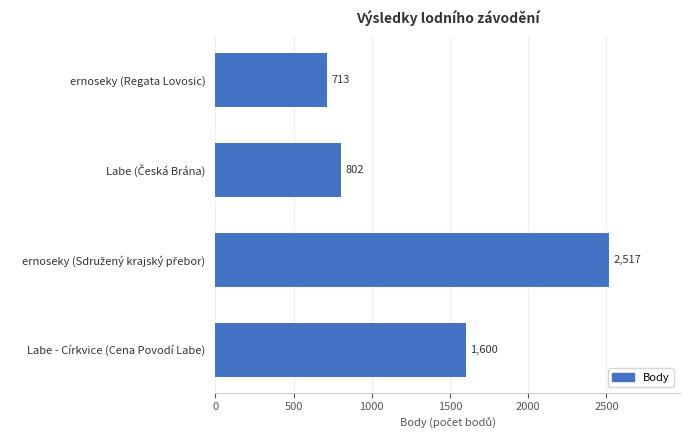

What is the value of the 1st bar from the top?

713